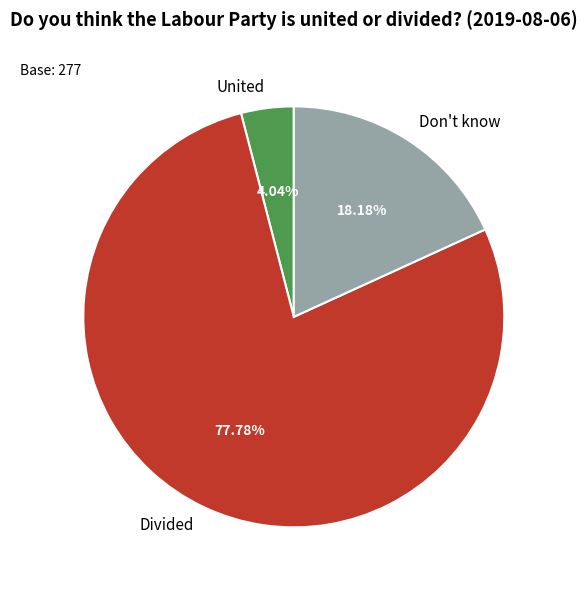

Rank the categories by value from highest to lowest.

Divided, Don't know, United